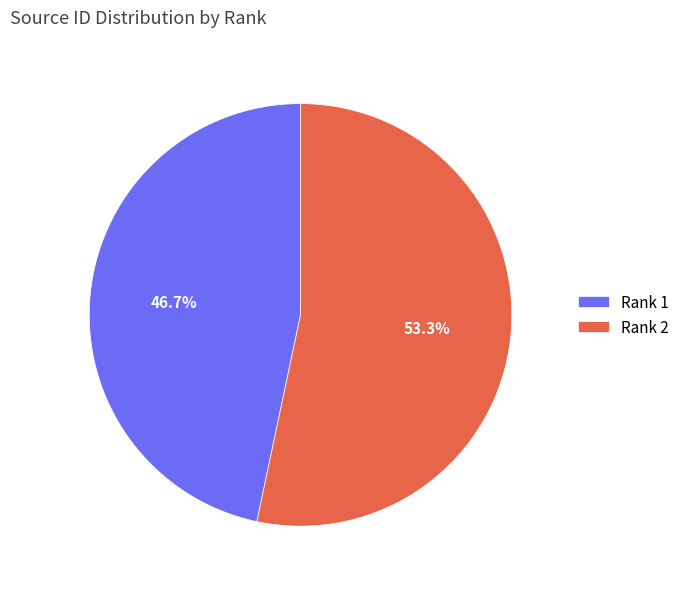

Is there any slice that represents more than half of the pie?

Yes